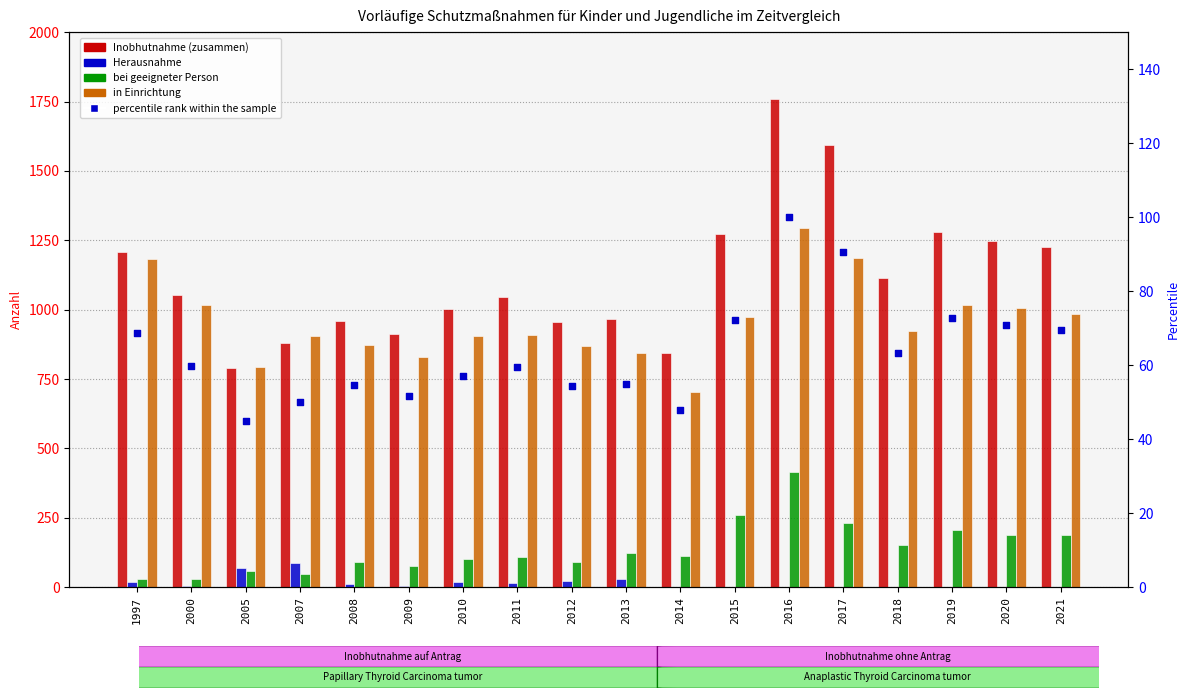

Which series has the largest Y range (max minus min)?

Inobhutnahme (zusammen)